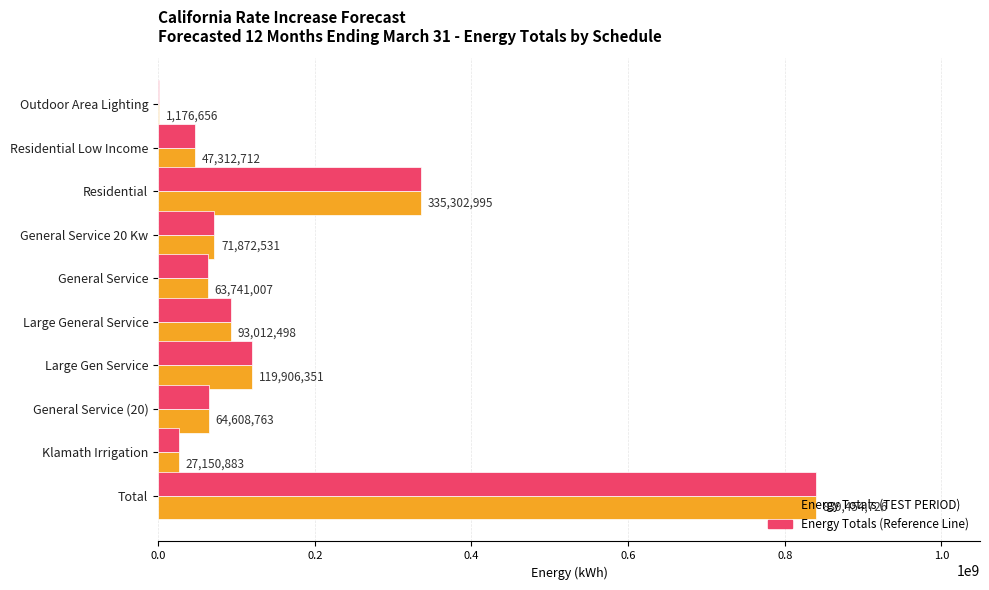

What is the maximum value shown in the chart?

839454726